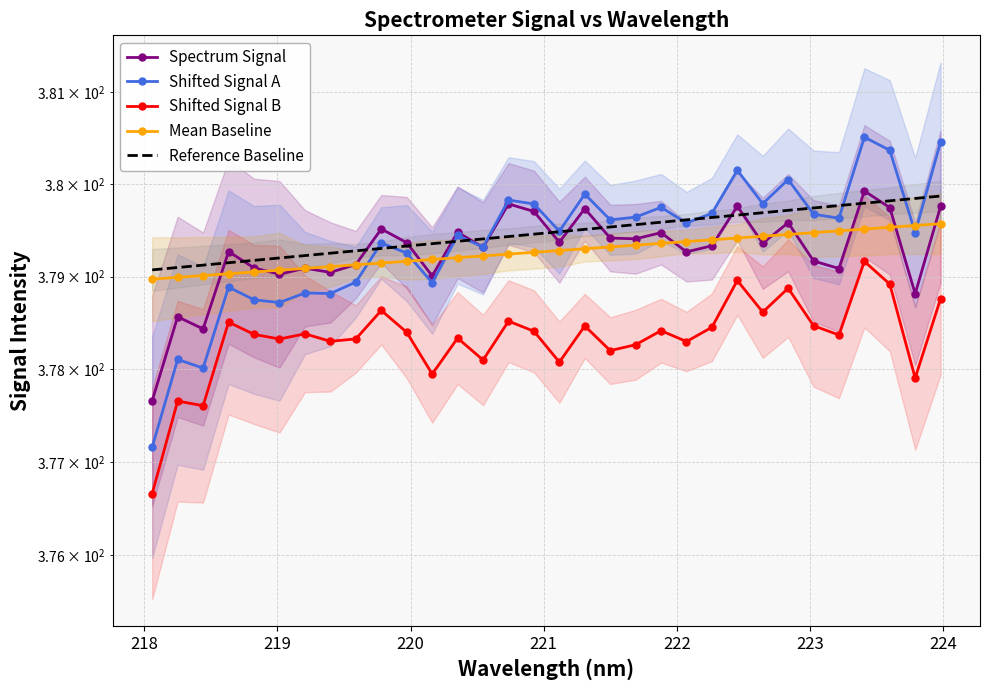

What is the minimum value for Mean Baseline?

379.0